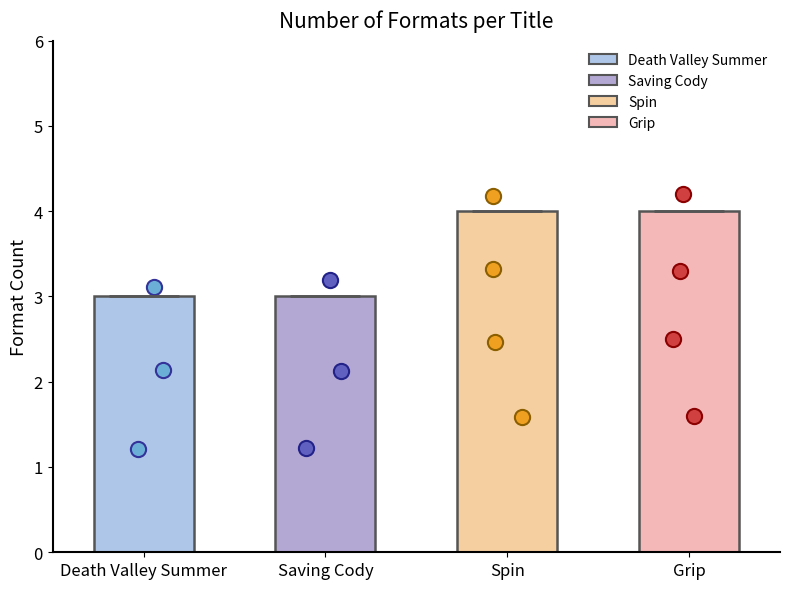

What is the ratio of the value at Saving Cody to the value at Grip?

0.8